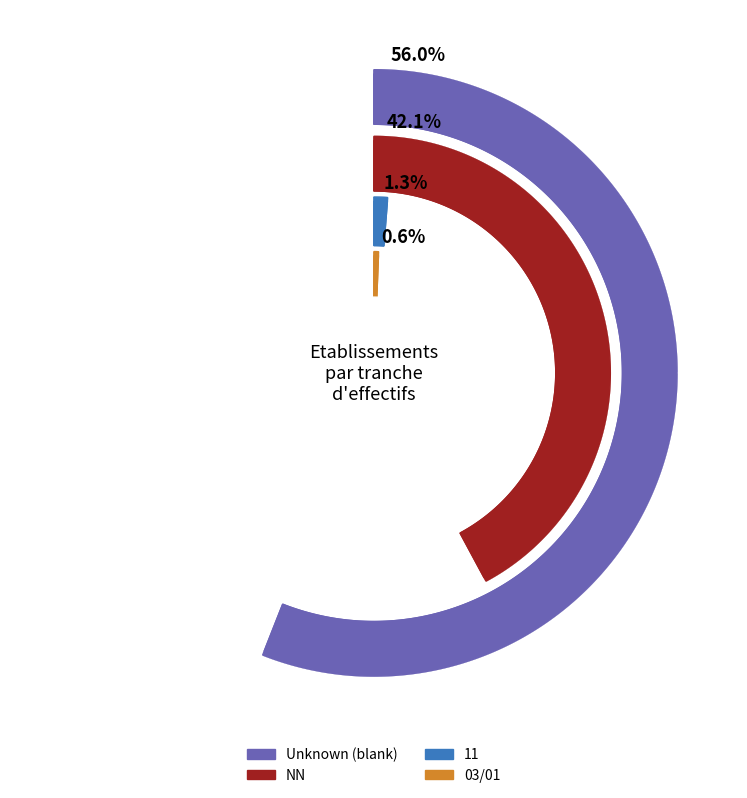

Is the sum of  and NN greater than half?

Yes